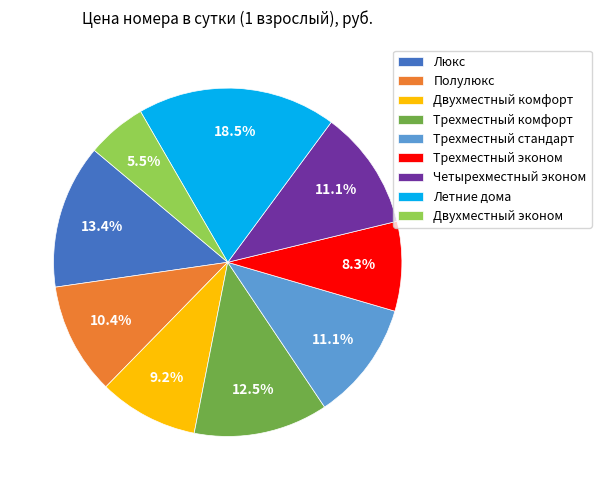

To the nearest percent, what is the average slice percentage?

11%